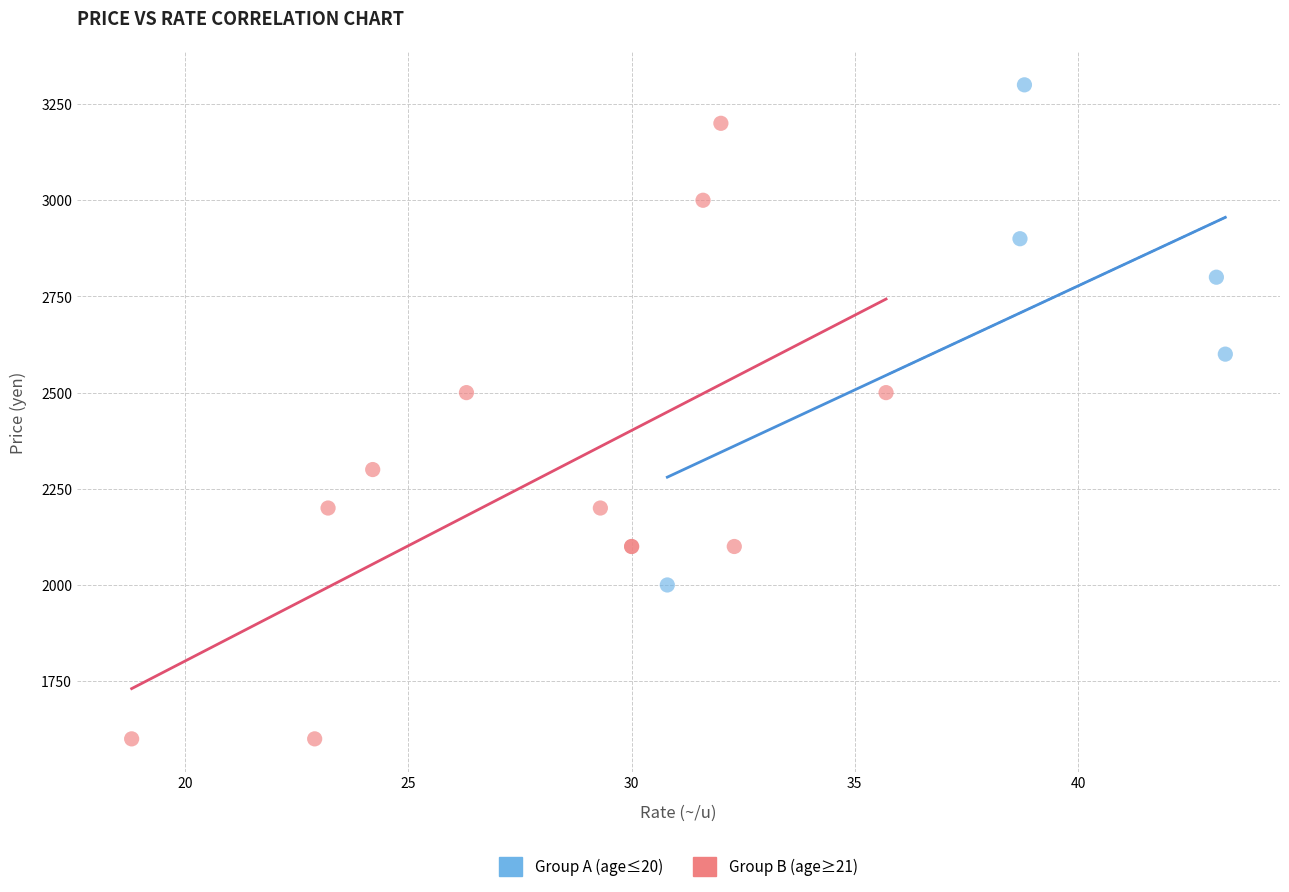

Which series contains the lowest Y value?

Group B (age≥21)